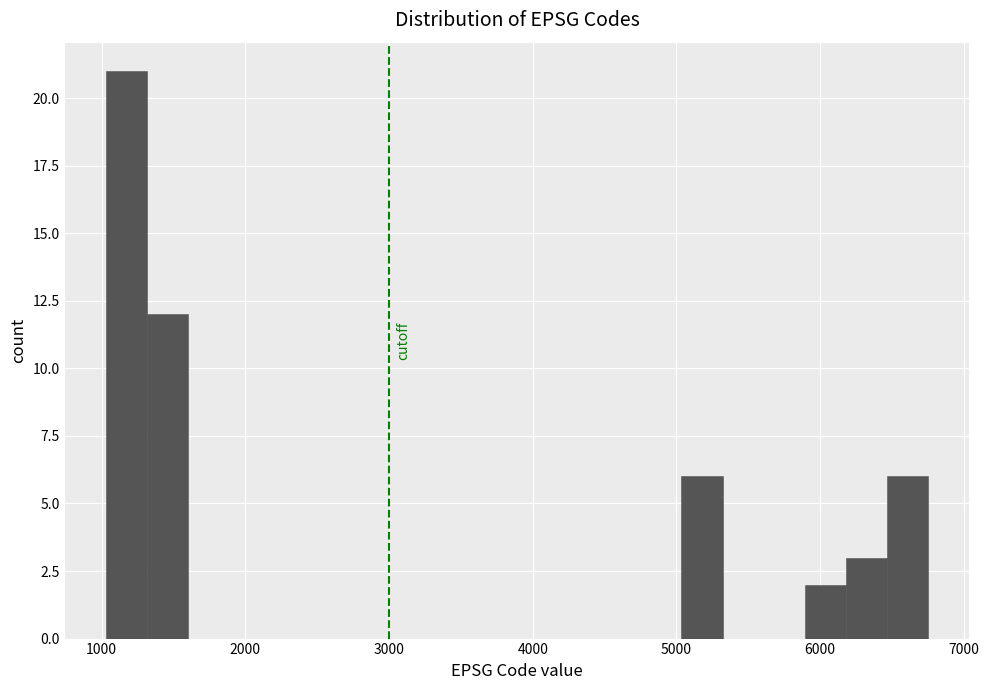

Read against the x-axis, roughly where is the centre of the tallest bar?

1200